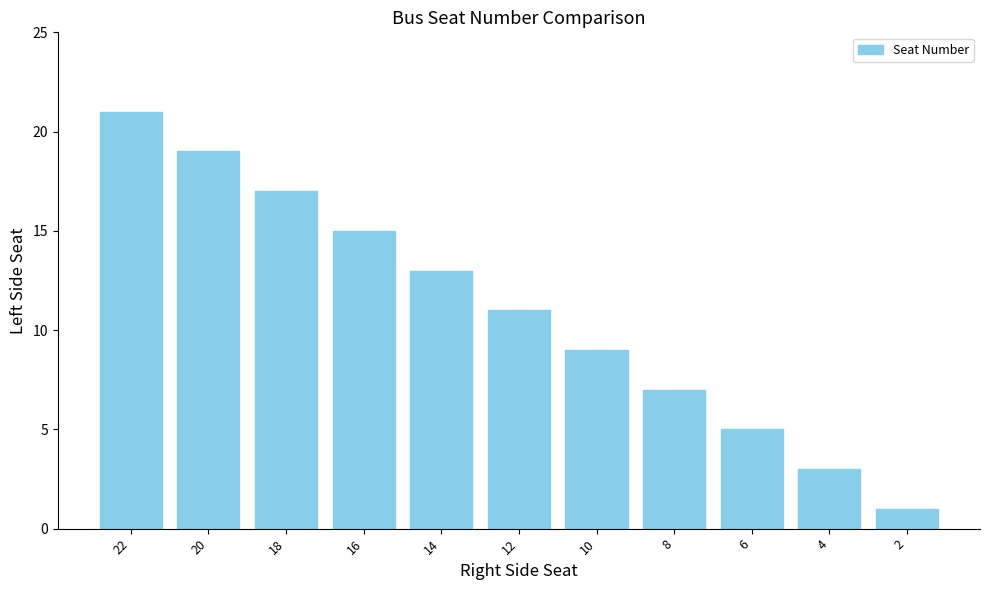

Approximately how many times larger is the value at 10 compared to 2?

9.0